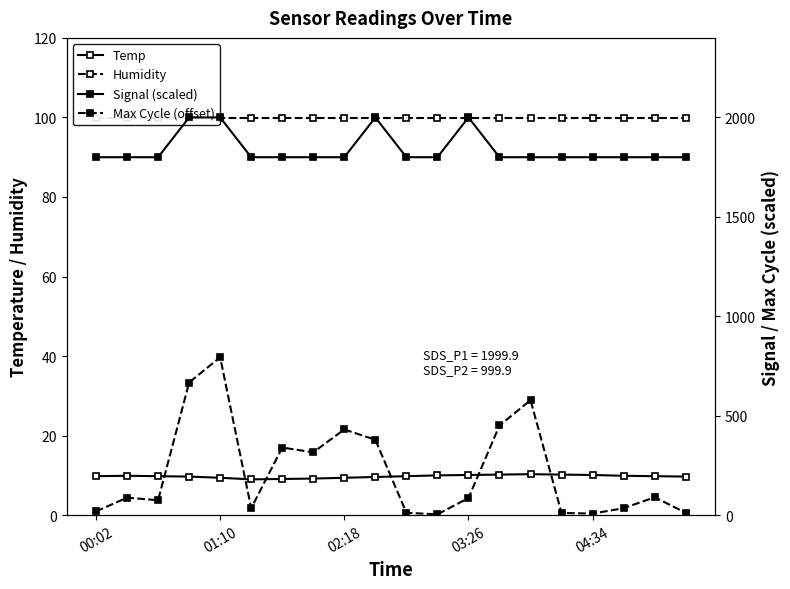

Count the number of categories in the chart.

20